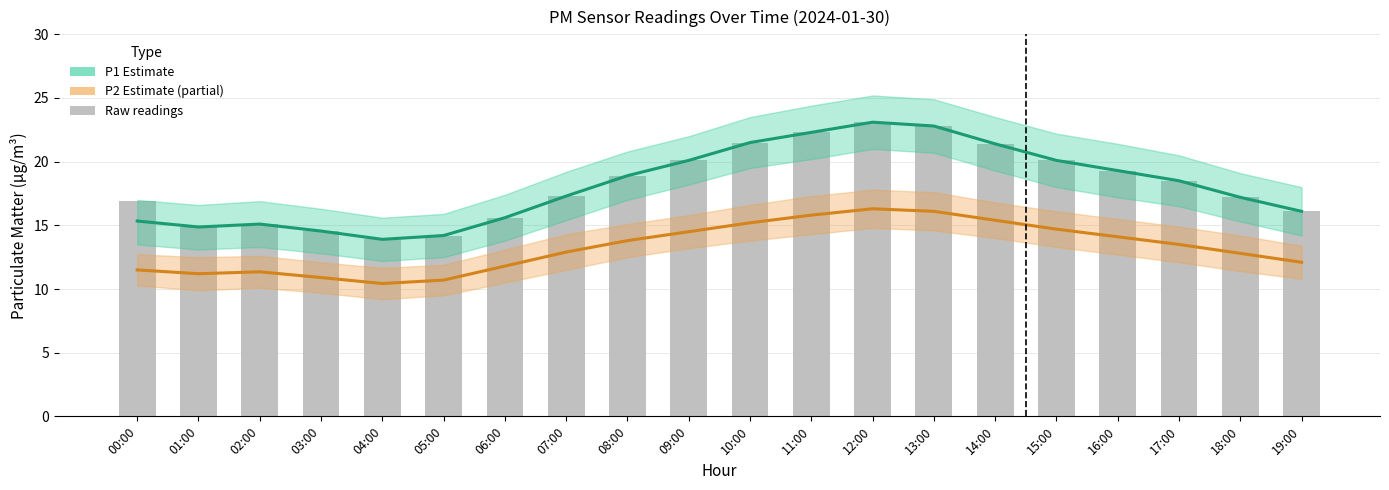

Are the bars horizontal?

No